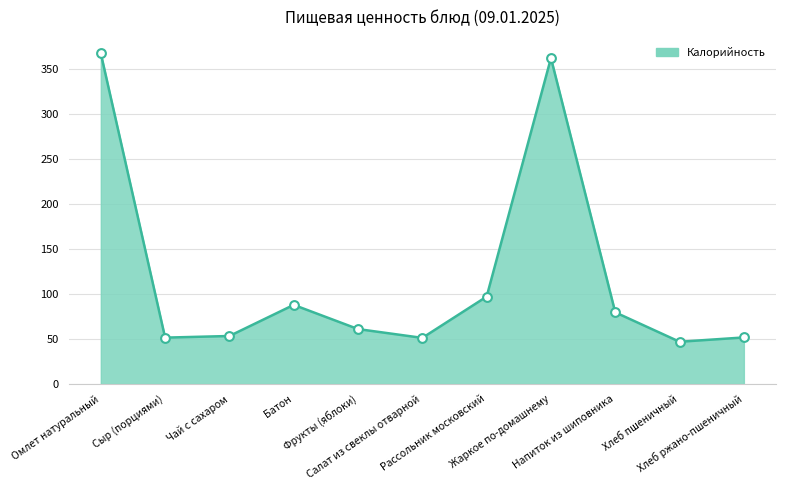

What is the difference between the maximum and minimum values?

320.6